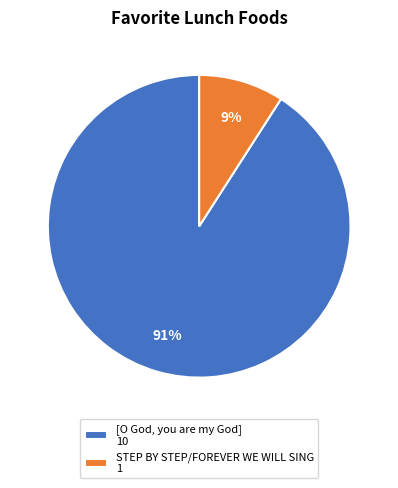

True or false: [O God, you are my God] accounts for 91% of the total.

True